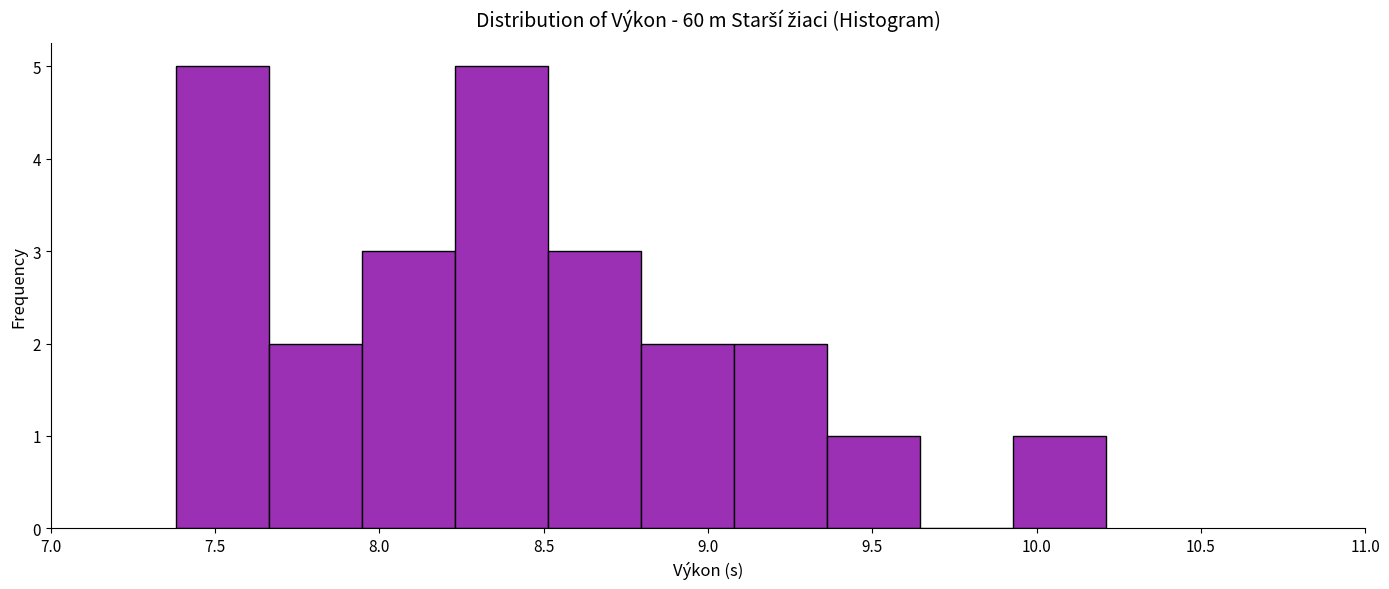

Reading left to right, list every bar in this chart as the range it spans on the x-axis followed by its height. Neither the bar edges nor the heights are printed on the chart, so give them approximately, as read against the axes.

7.40 to 7.65: 5
7.65 to 7.95: 2
7.95 to 8.25: 3
8.25 to 8.50: 5
8.50 to 8.80: 3
8.80 to 9.10: 2
9.10 to 9.35: 2
9.35 to 9.65: 1
9.65 to 9.95: 0
9.95 to 10.20: 1